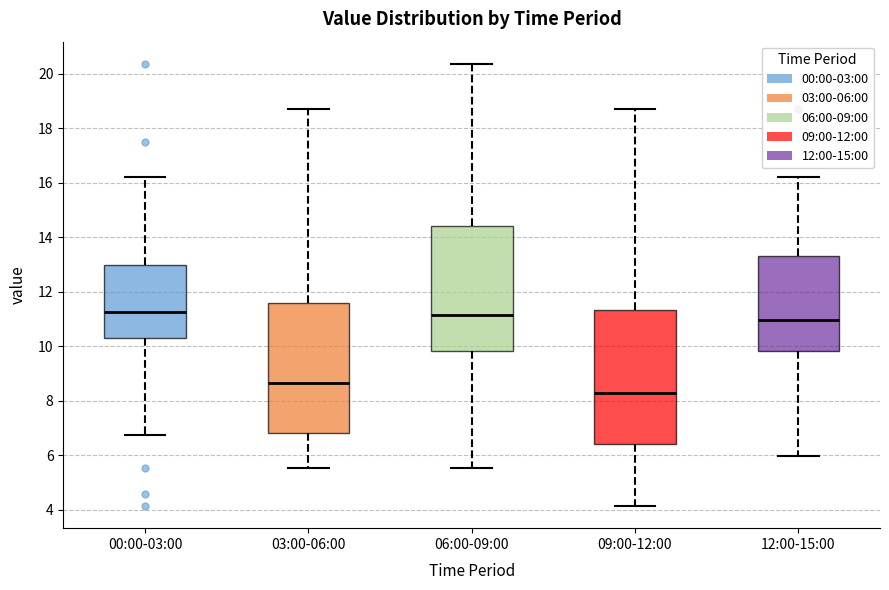

Which box's median line is the lowest?

09:00-12:00